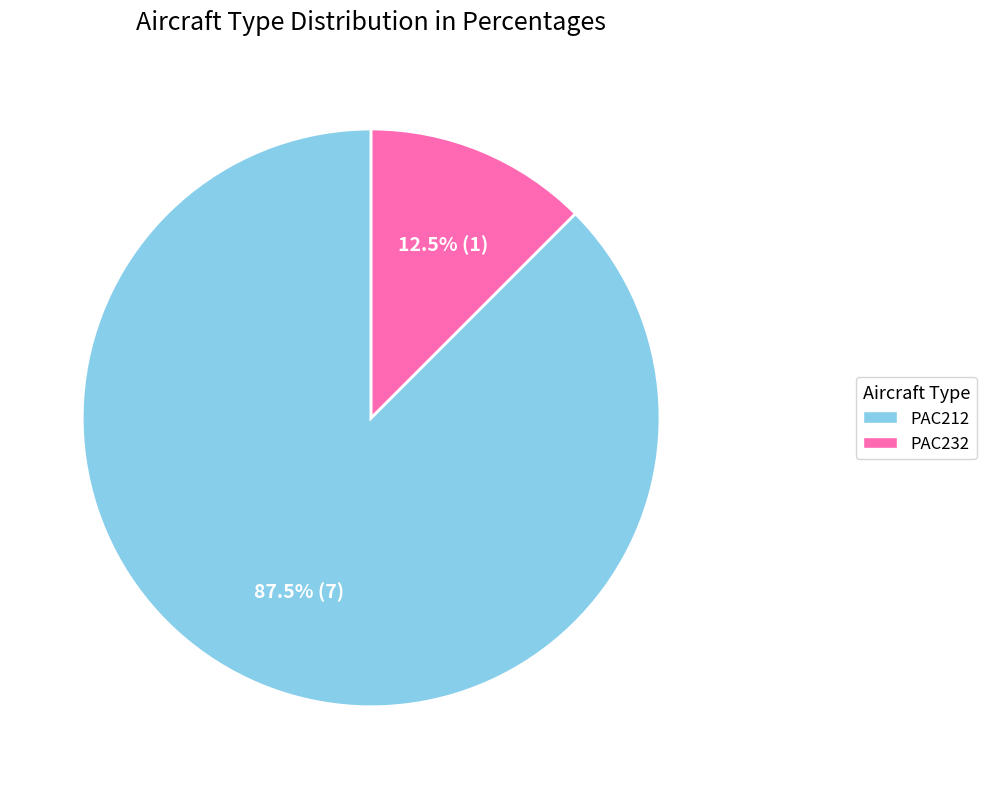

To the nearest percent, what is the combined percentage of PAC212 and PAC232?

100%